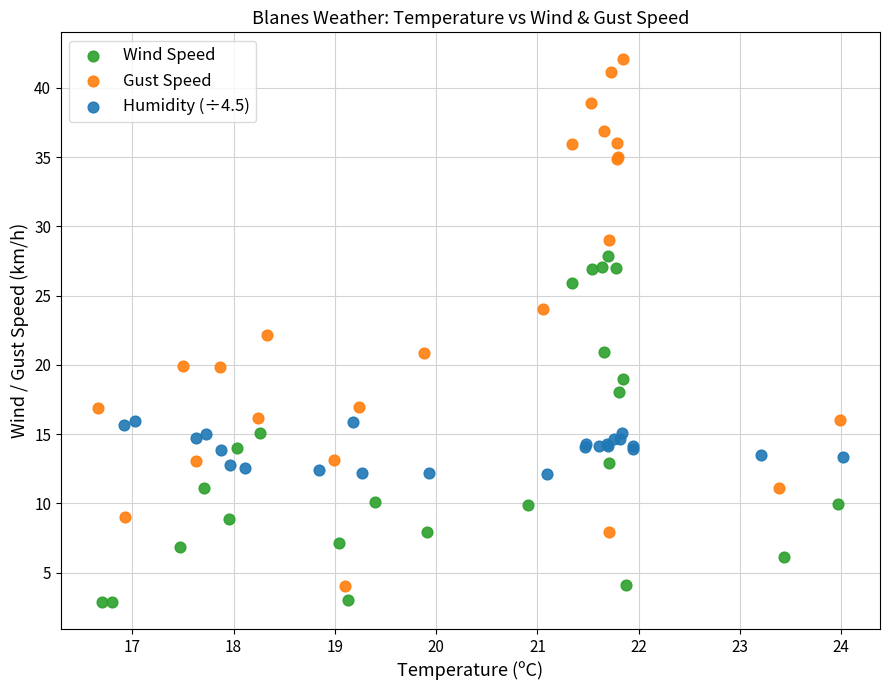

Which series has the largest Y range (max minus min)?

Gust Speed